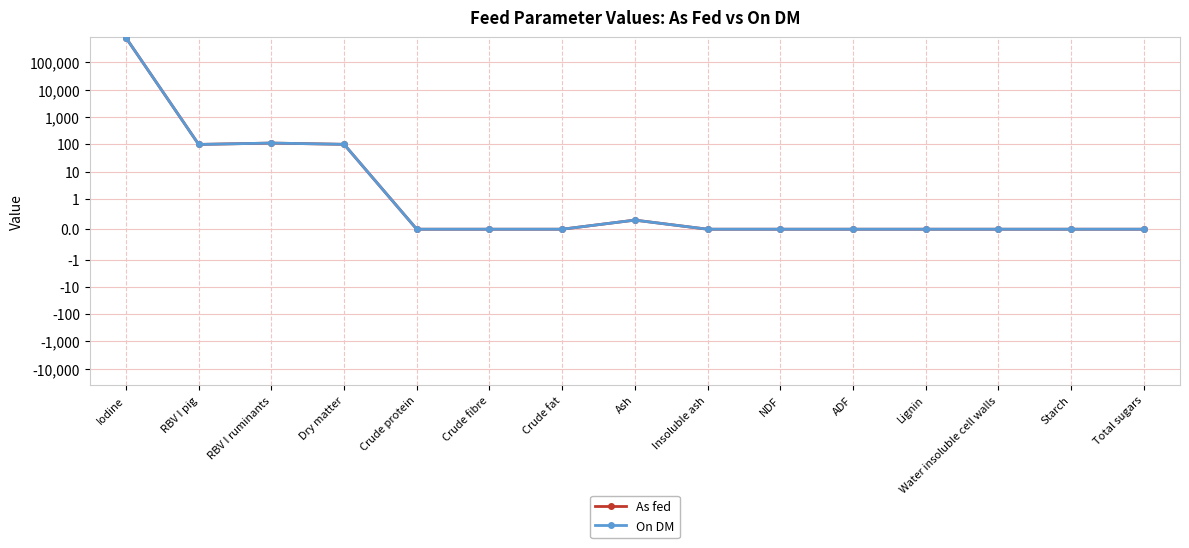

Reading right to left, extract all data points from this chart.

As fed: Total sugars=0.0	Starch=0.0	Water insoluble cell walls=0.0	Lignin=0.0	ADF=0.0	NDF=0.0	Insoluble ash=0.0	Ash=0.3	Crude fat=0.0	Crude fibre=0.0	Crude protein=0.0	Dry matter=99.9	RBV I ruminants=111.0	RBV I pig=99.0	Iodine=799200.0
On DM: Total sugars=0.0	Starch=0.0	Water insoluble cell walls=0.0	Lignin=0.0	ADF=0.0	NDF=0.0	Insoluble ash=0.0	Ash=0.3	Crude fat=0.0	Crude fibre=0.0	Crude protein=0.0	Dry matter=100.0	RBV I ruminants=111.0	RBV I pig=99.0	Iodine=800000.0